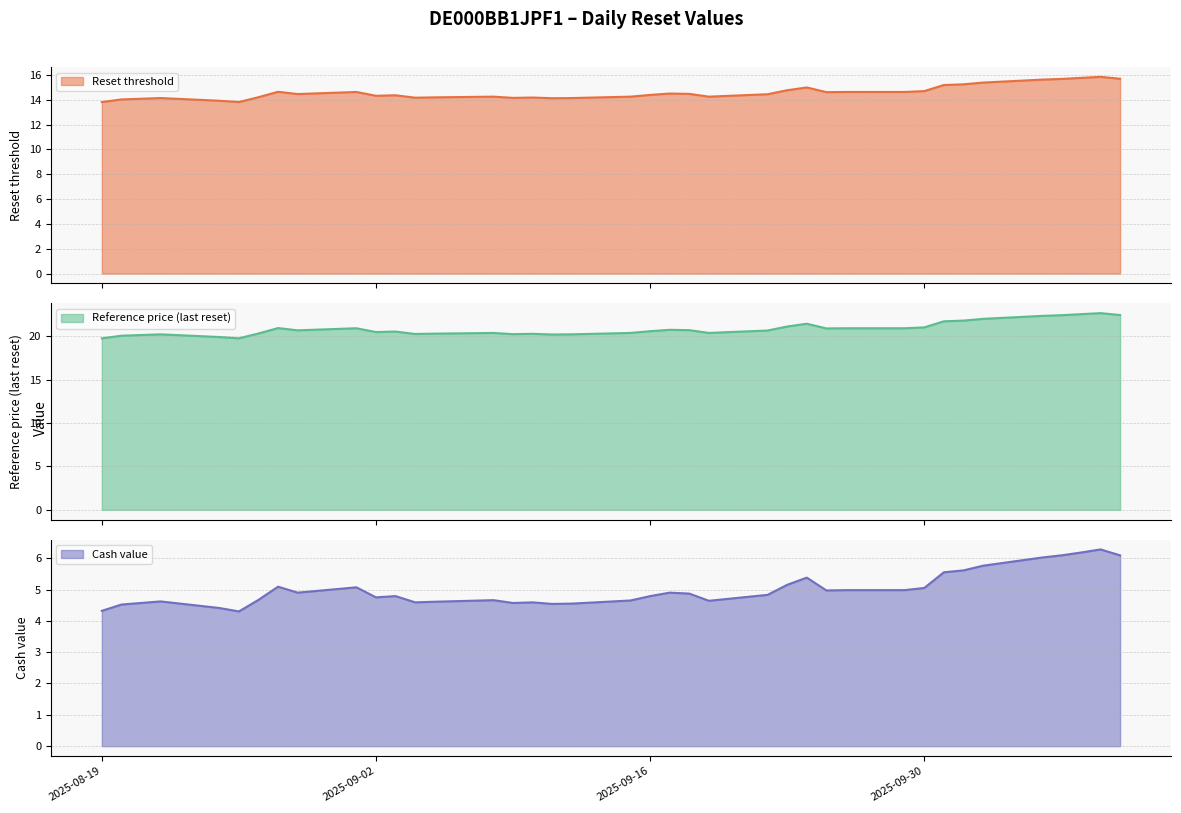

At how many categories does at least one series exceed 19?

39